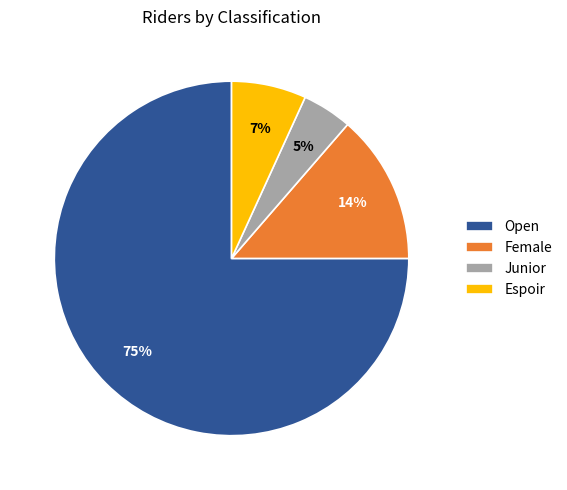

Does Open account for over 50% of the chart?

Yes